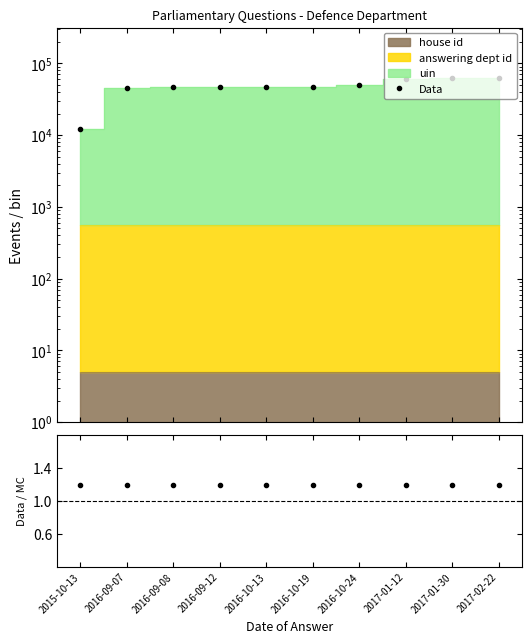

Is it true that Data/MC equals 1.2 at 2016-10-24?

True